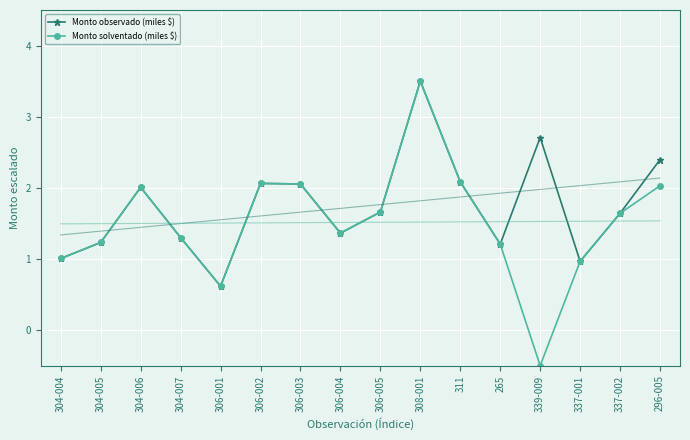

True or false: Monto observado (miles $) has a value of 0.7 at 304-007.

False